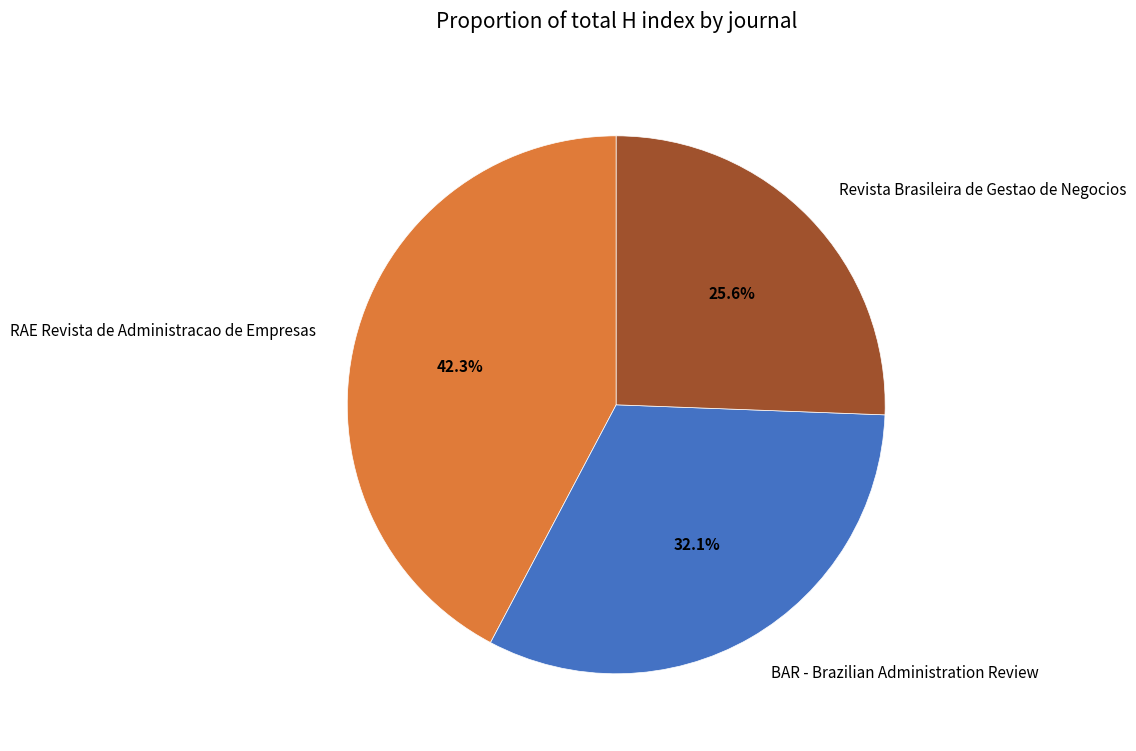

Is it true that RAE Revista de Administracao de Empresas is 42% of the pie?

True